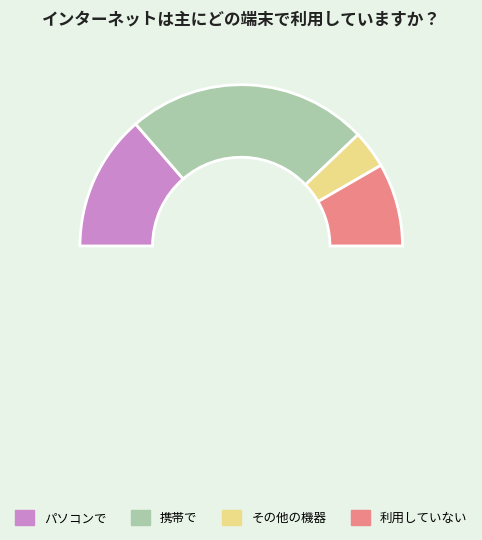

How many segments does this pie chart have?

4